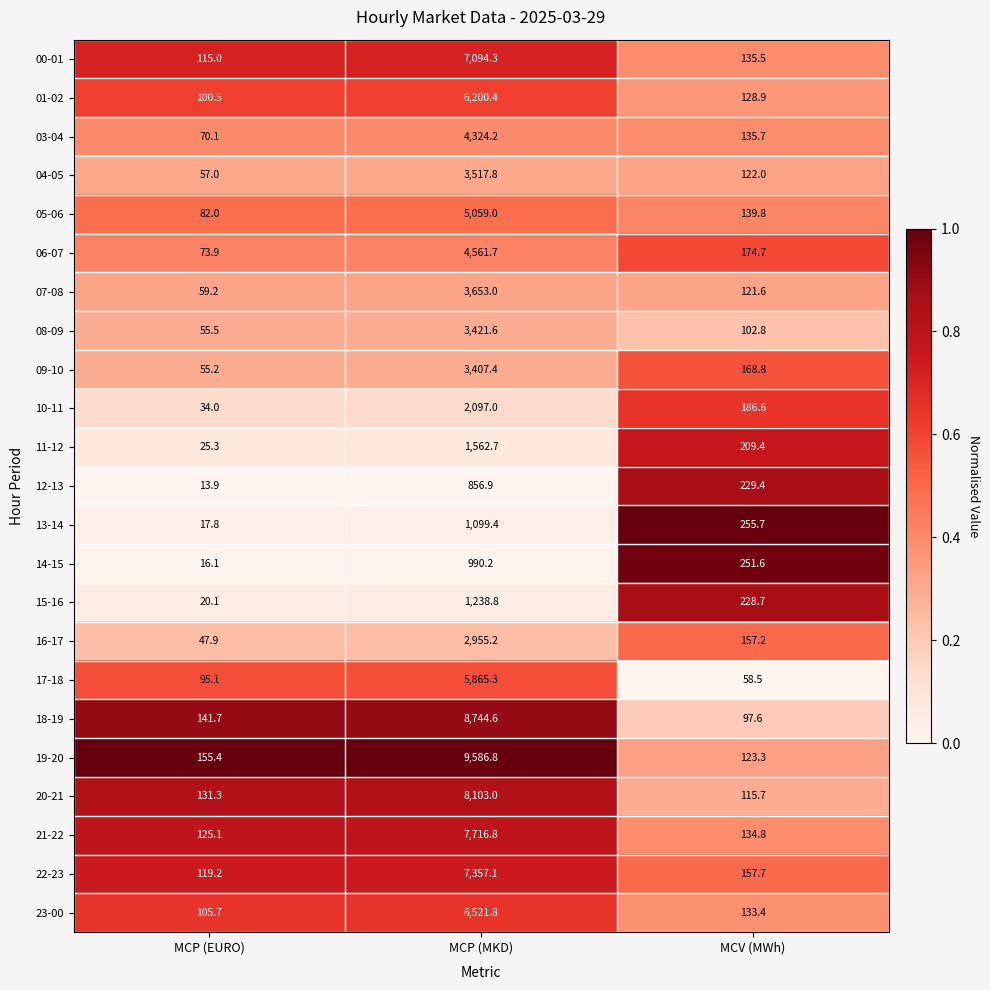

What is the spread (max minus min) of values at MCP (MKD)?

8729.9